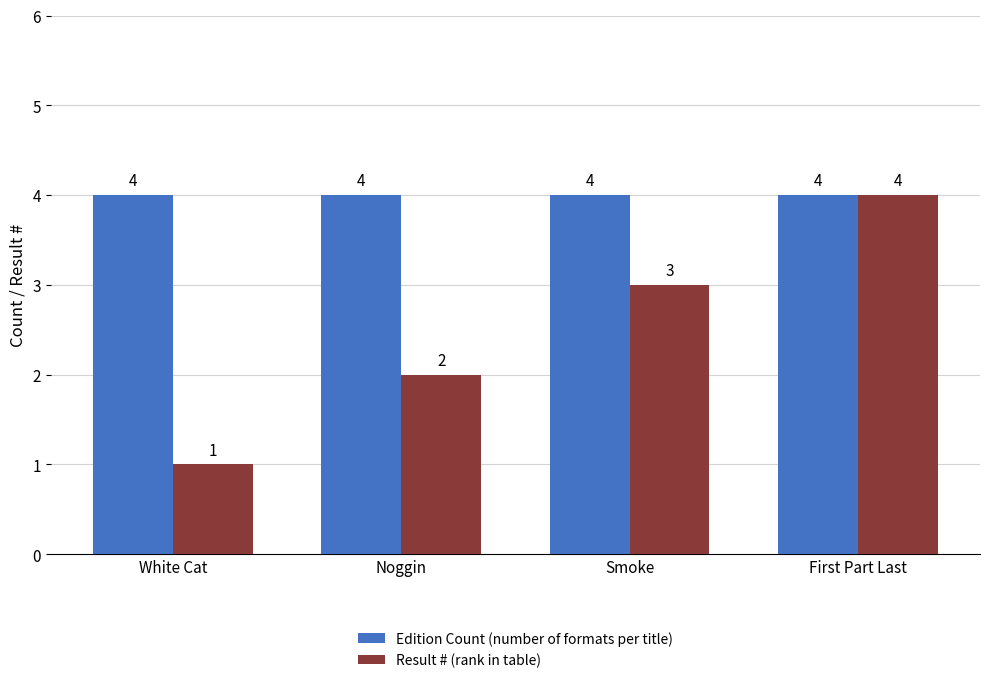

How many groups of bars are there?

4